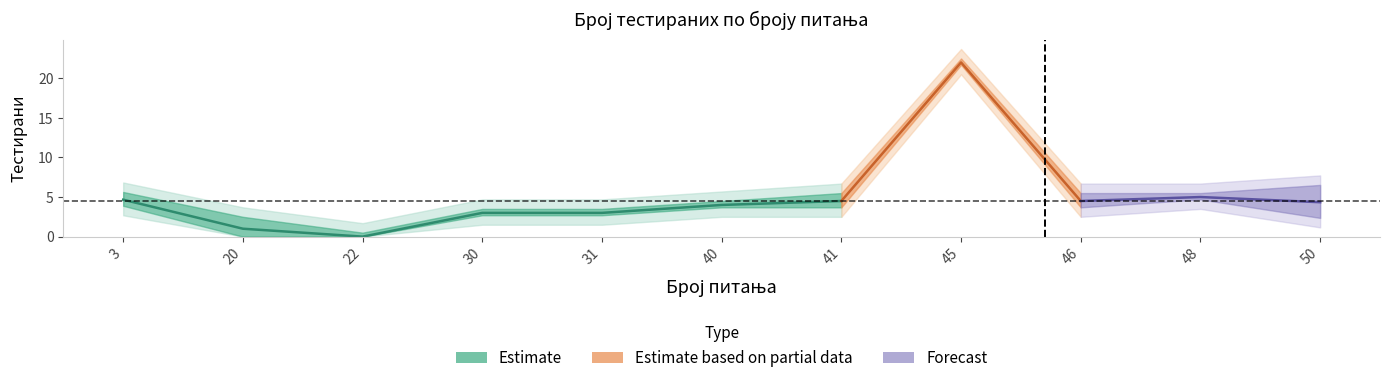

Which has a higher value, 50 or 50?

50